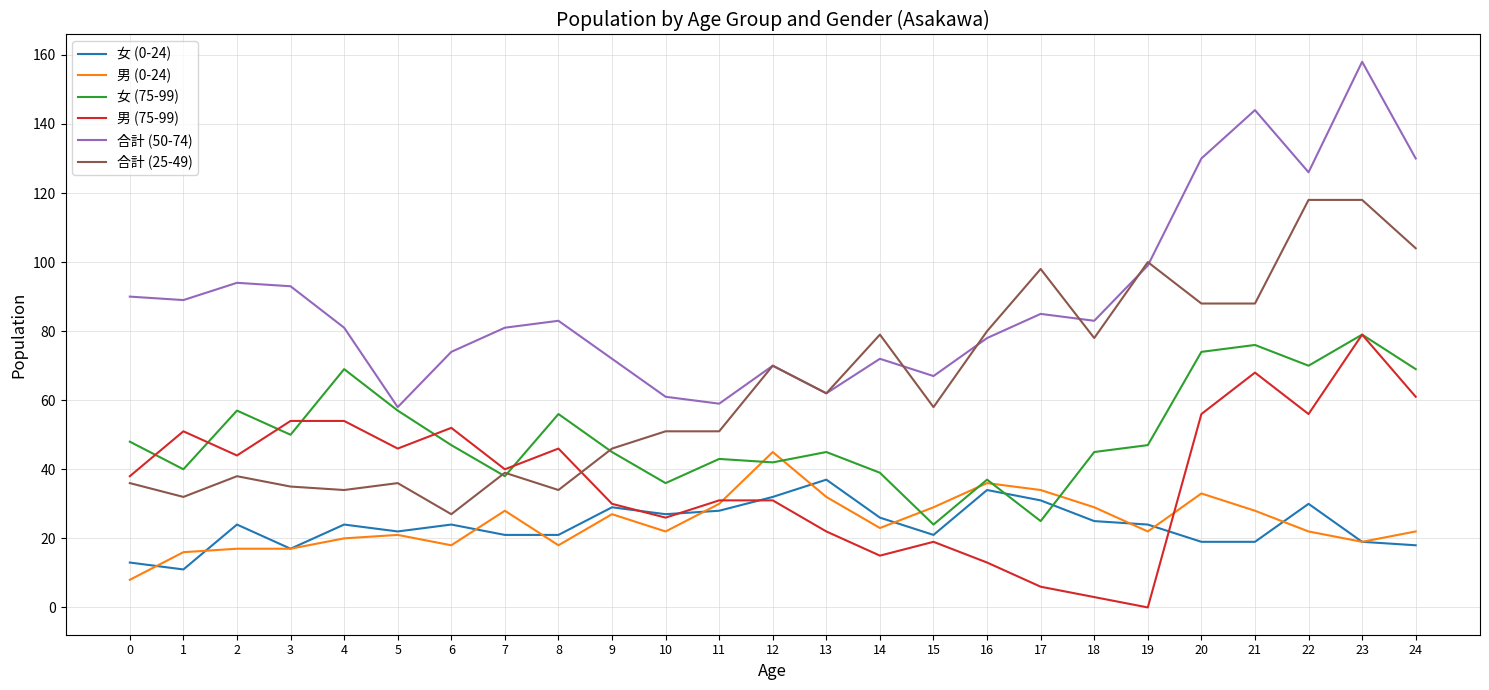

The value of 男 (0-24) at 22 is 13. True or false?

False